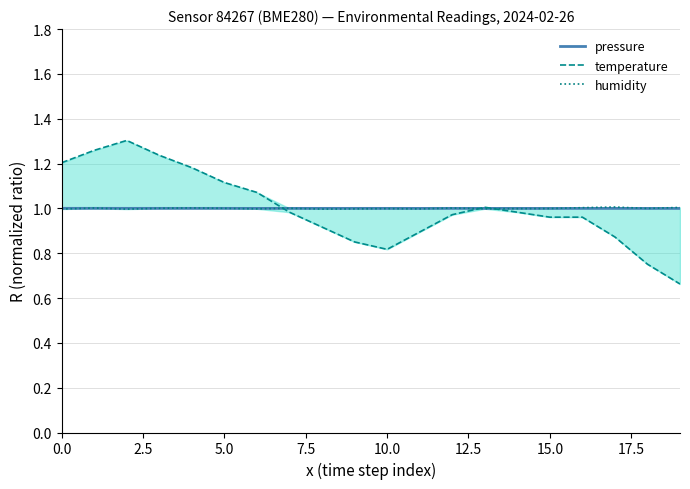

The value of pressure at 10.0 is 1.5. True or false?

False